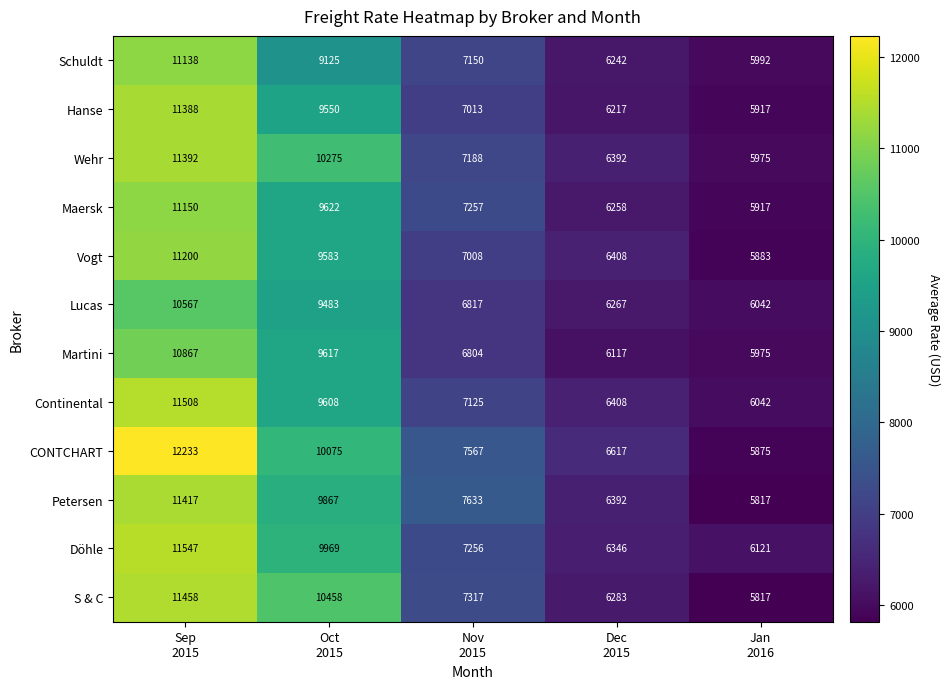

What is the lowest value of the Maersk series?

5917